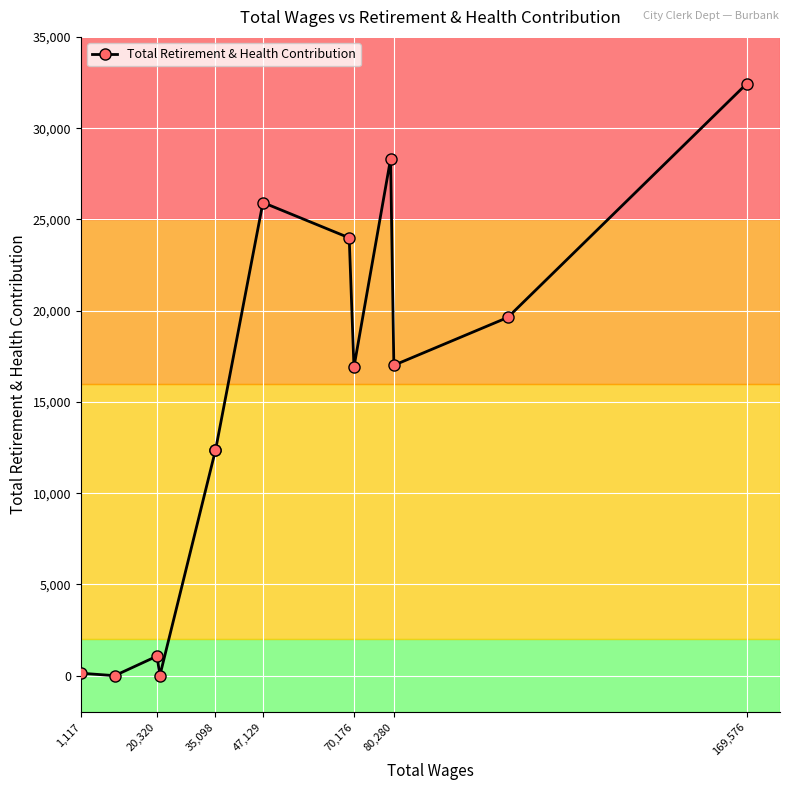

How many data points does each series have?

13